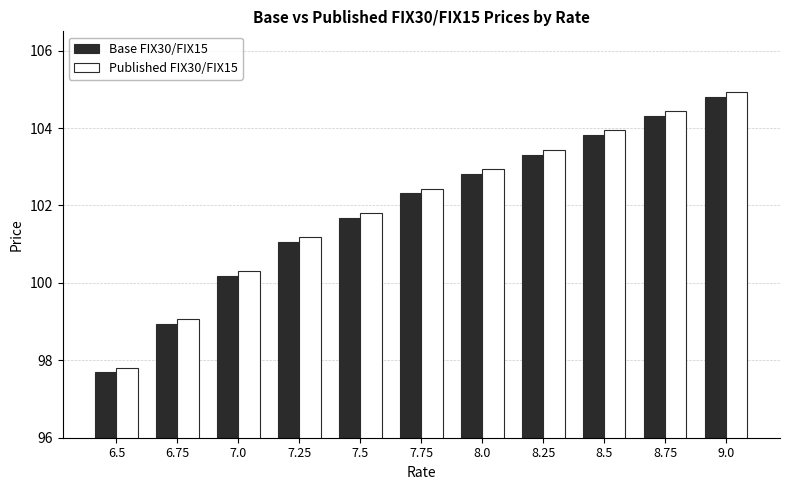

Reading left to right, list all the values displayed in this chart.

Base FIX30/FIX15: 6.5=97.7	6.75=98.9	7.0=100.2	7.25=101.1	7.5=101.7	7.75=102.3	8.0=102.8	8.25=103.3	8.5=103.8	8.75=104.3	9.0=104.8
Published FIX30/FIX15: 6.5=97.8	6.75=99.1	7.0=100.3	7.25=101.2	7.5=101.8	7.75=102.4	8.0=102.9	8.25=103.4	8.5=103.9	8.75=104.4	9.0=104.9